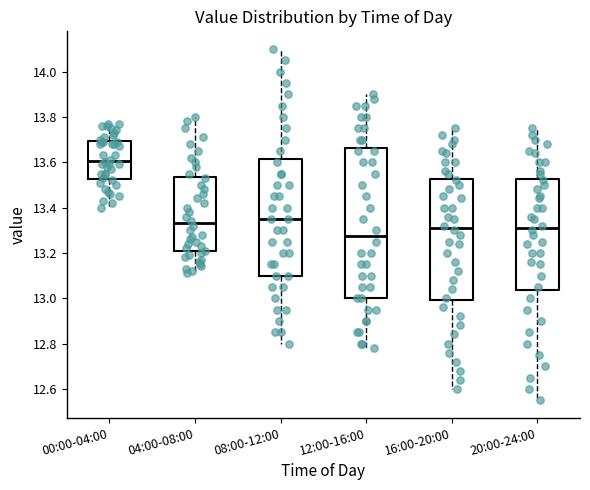

Comparing the boxes themselves (not the whiskers), which one is the tallest?

12:00-16:00